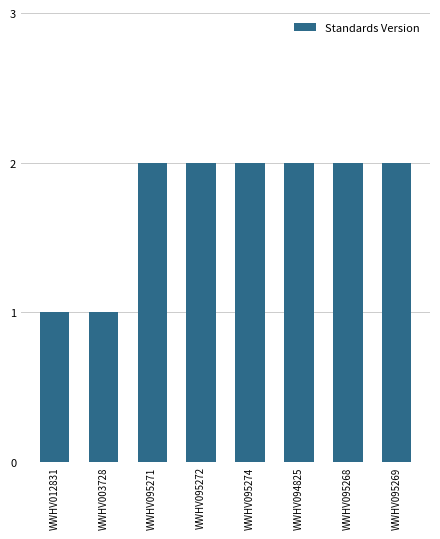

What is the difference between the values at WWHV094825 and WWHV003728?

1